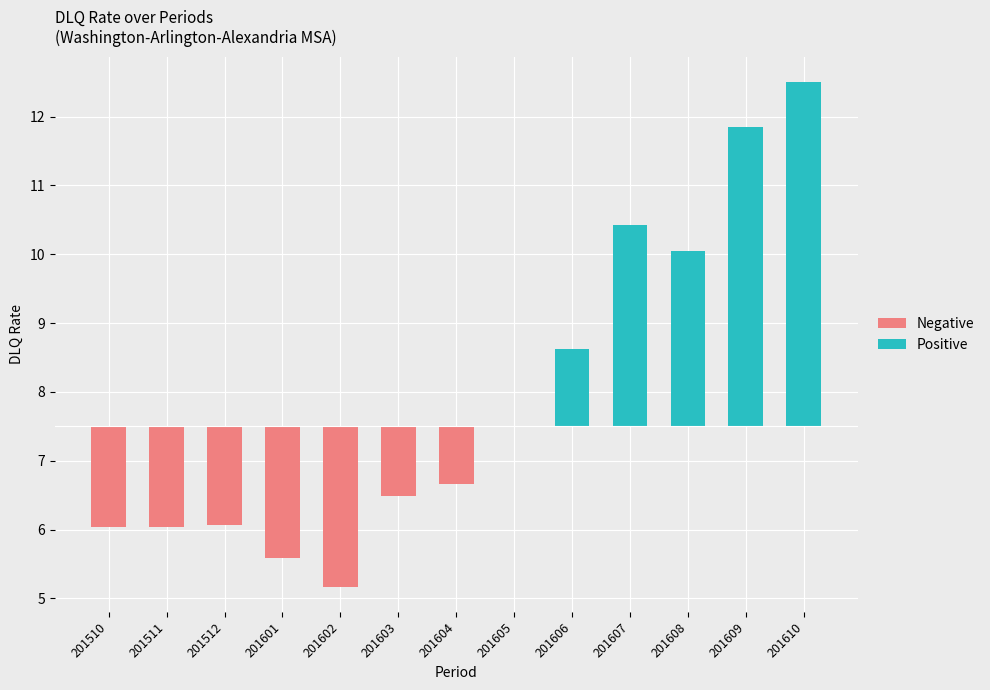

What is the difference between the maximum and minimum values?

7.3